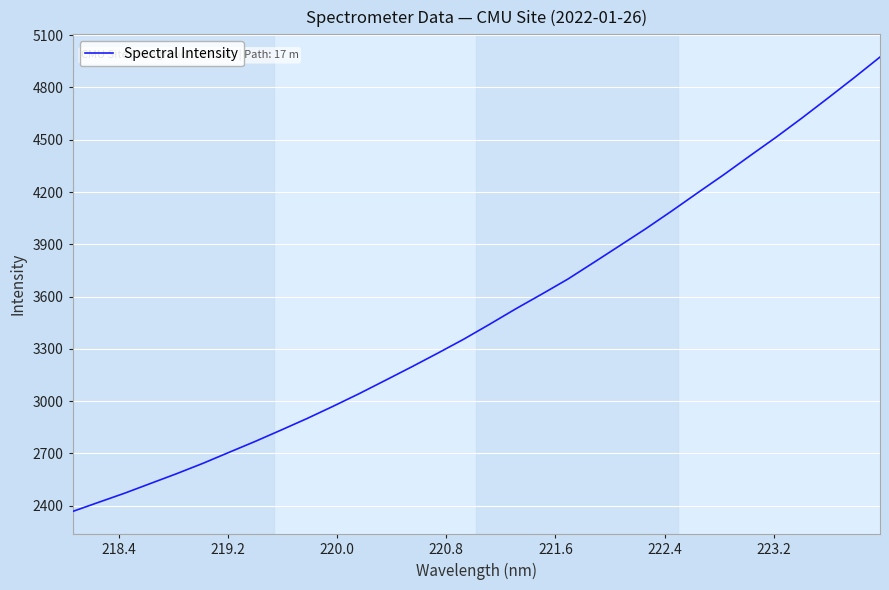

What is the difference between the maximum and minimum values?

2608.3